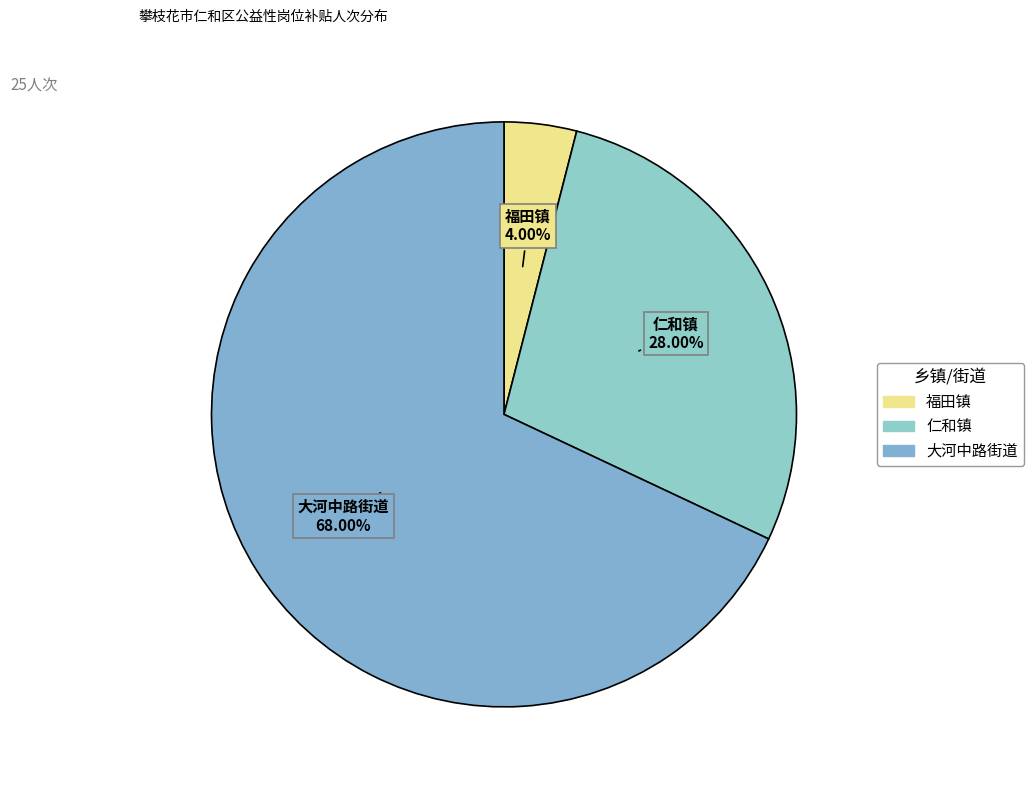

To the nearest percent, what is the combined percentage of 仁和镇 and 大河中路街道?

96%